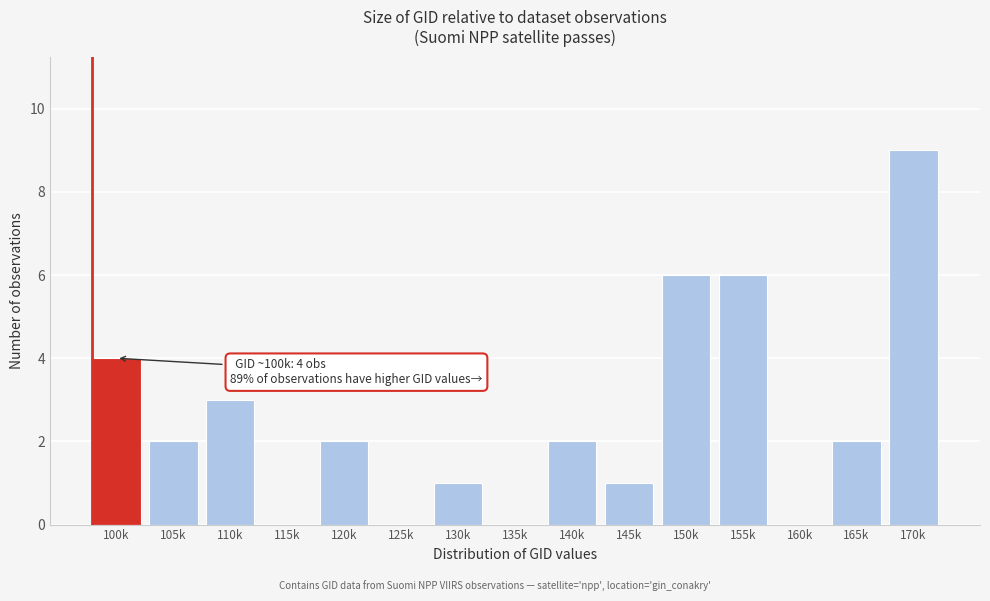

Reading left to right, transcribe all the data shown in this chart.

100k=4	105k=2	110k=3	115k=0	120k=2	125k=0	130k=1	135k=0	140k=2	145k=1	150k=6	155k=6	160k=0	165k=2	170k=9